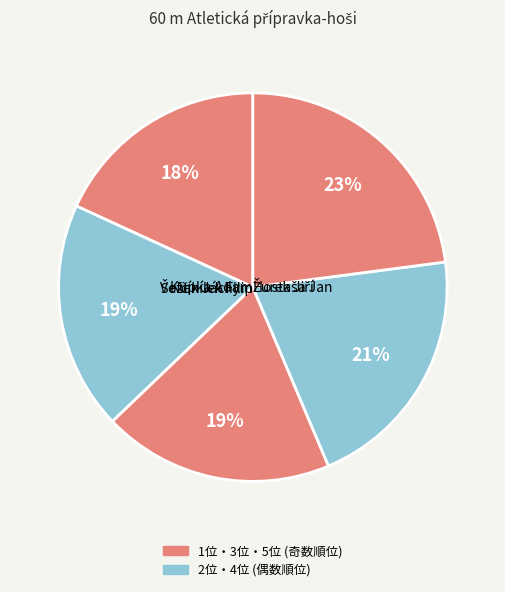

Is the sum of Hostaša Jan and Kupka Adam greater than half?

No